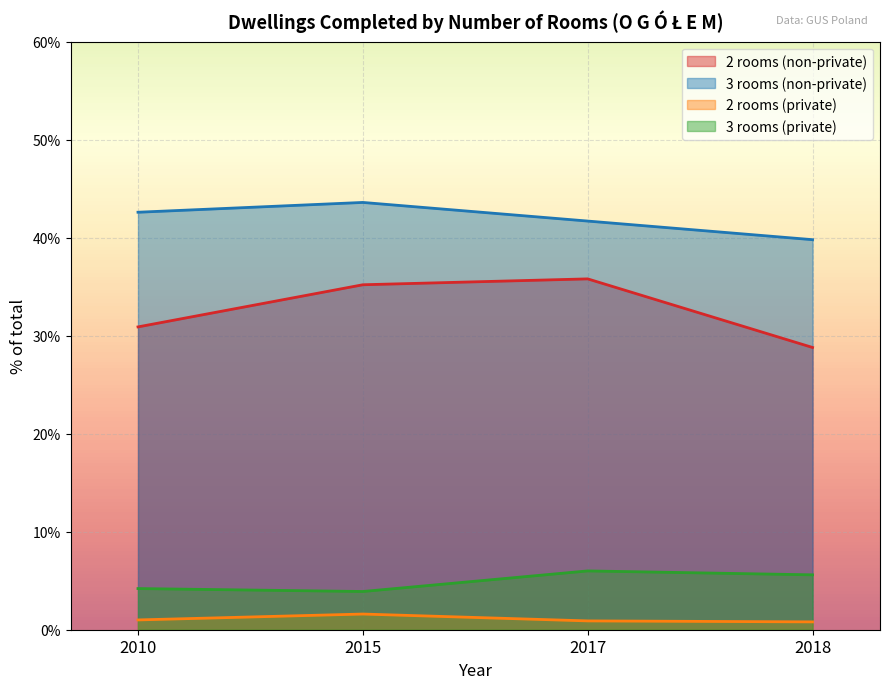

What is the difference between the second highest and minimum values in the 3 rooms (private) series?

1.7